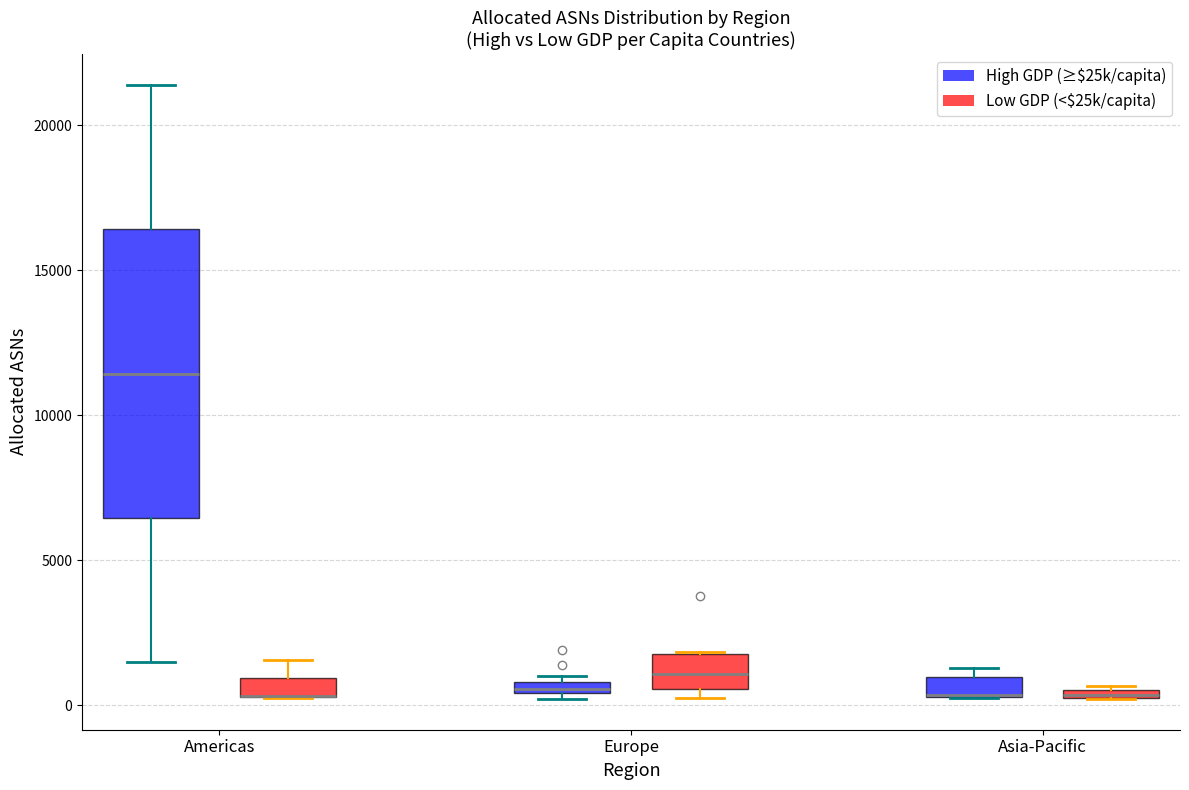

Where is the upper edge of the box for Americas (High GDP (≥$25k/capita)) on the y-axis? The values are not printed on the chart, so give them approximately, as read against the axis.

16500